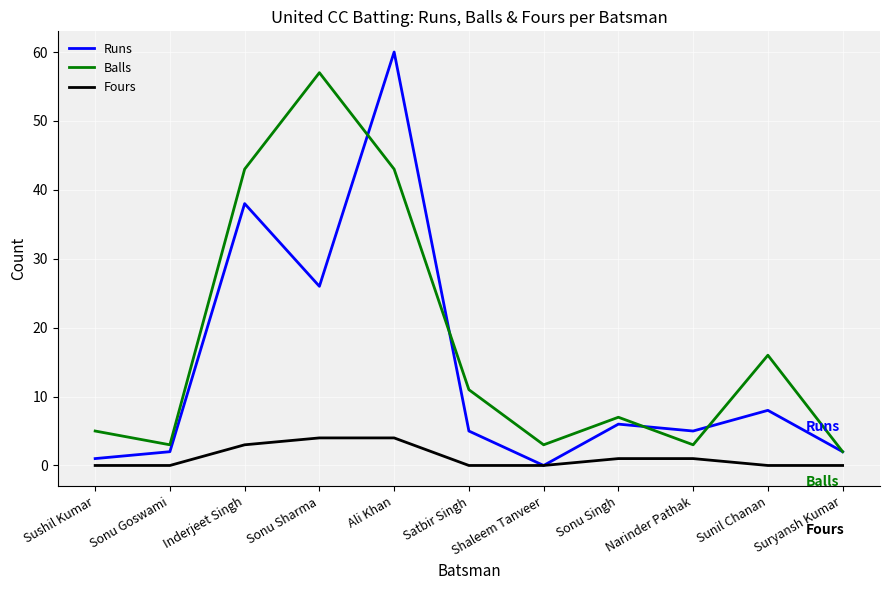

What is the sum of all Runs values?

153